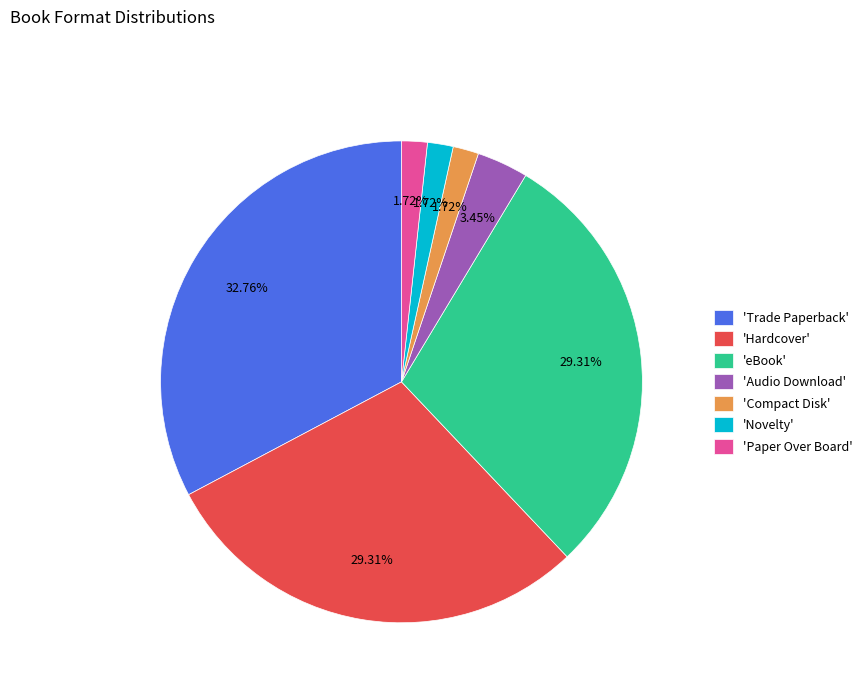

Is the sum of 'Novelty' and 'Audio Download' greater than half?

No